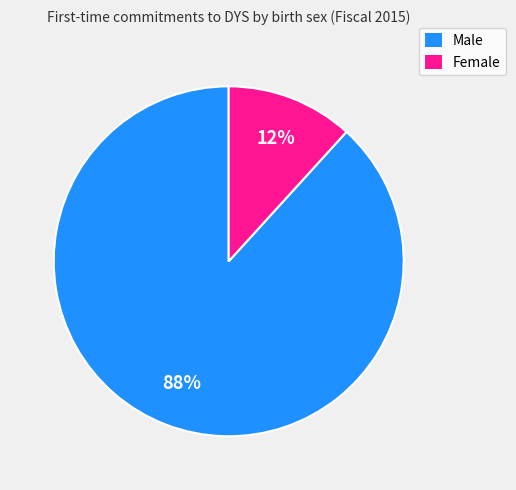

Between Male and Female, which is larger?

Male